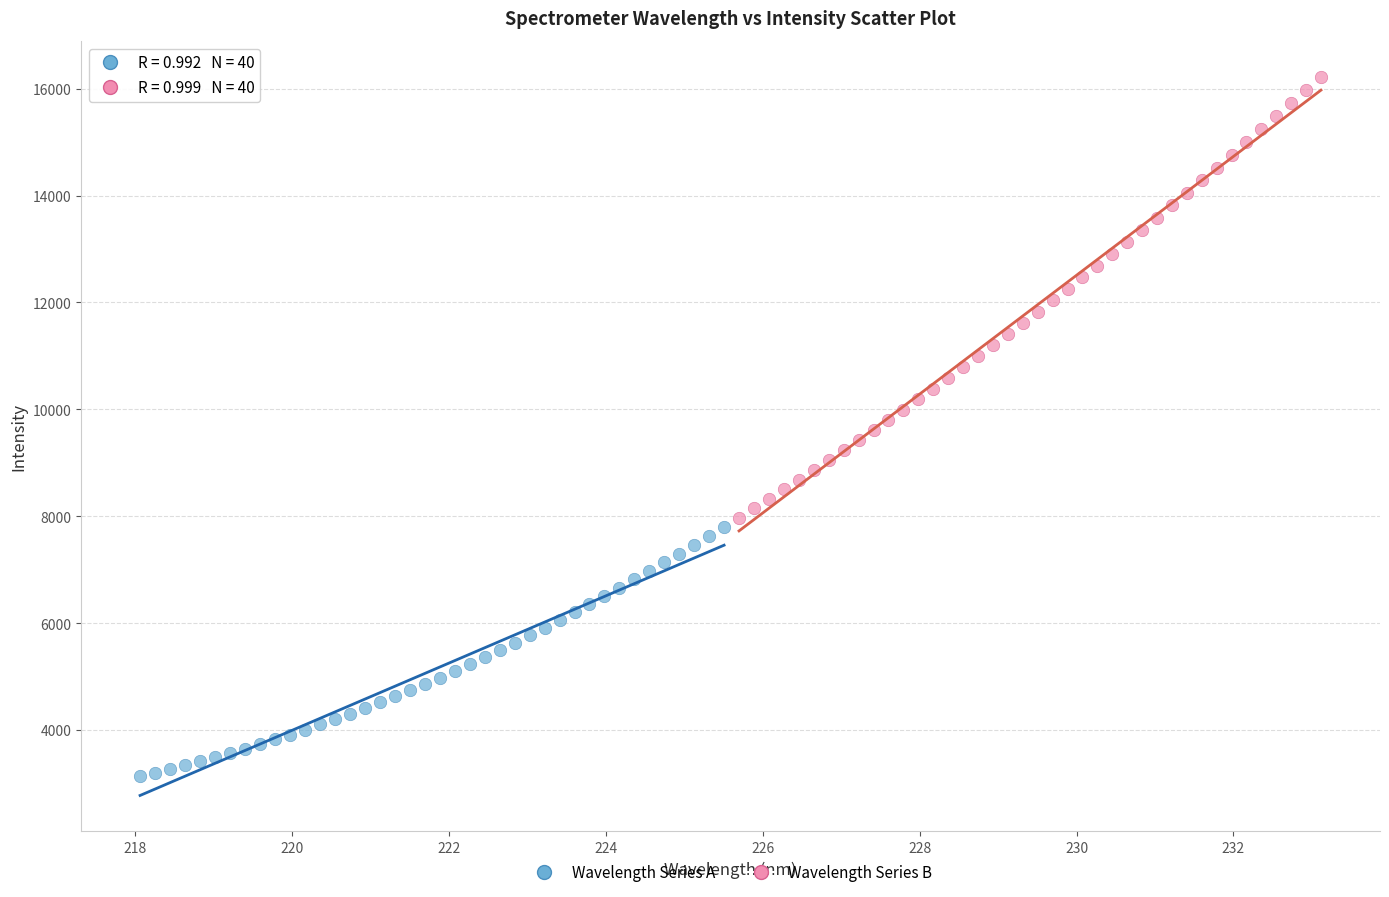

Which series reaches the maximum Y coordinate?

Wavelength Series B